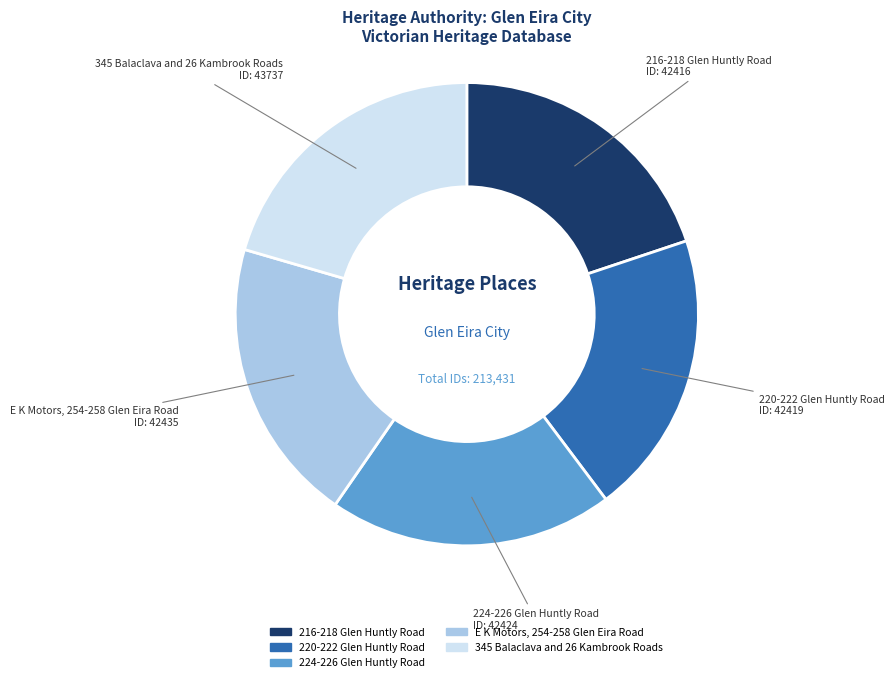

How many segments does this pie chart have?

5